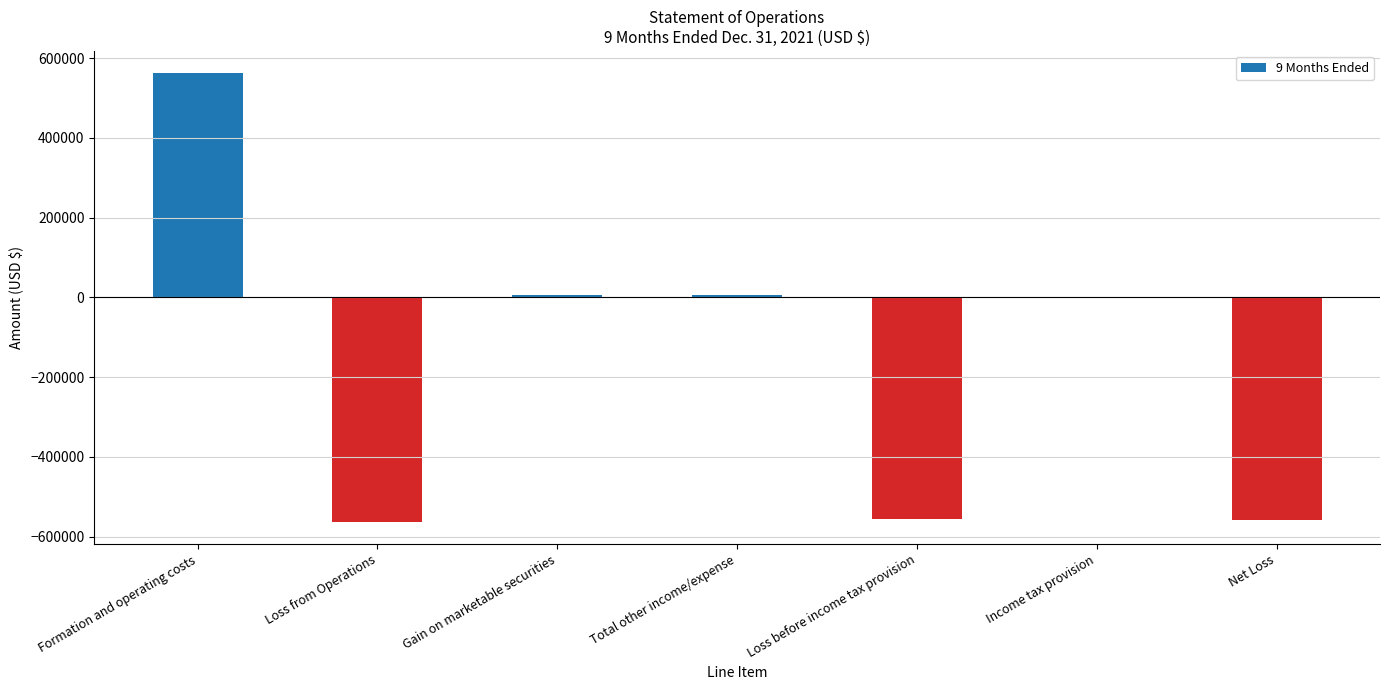

What is the greatest value displayed?

562058